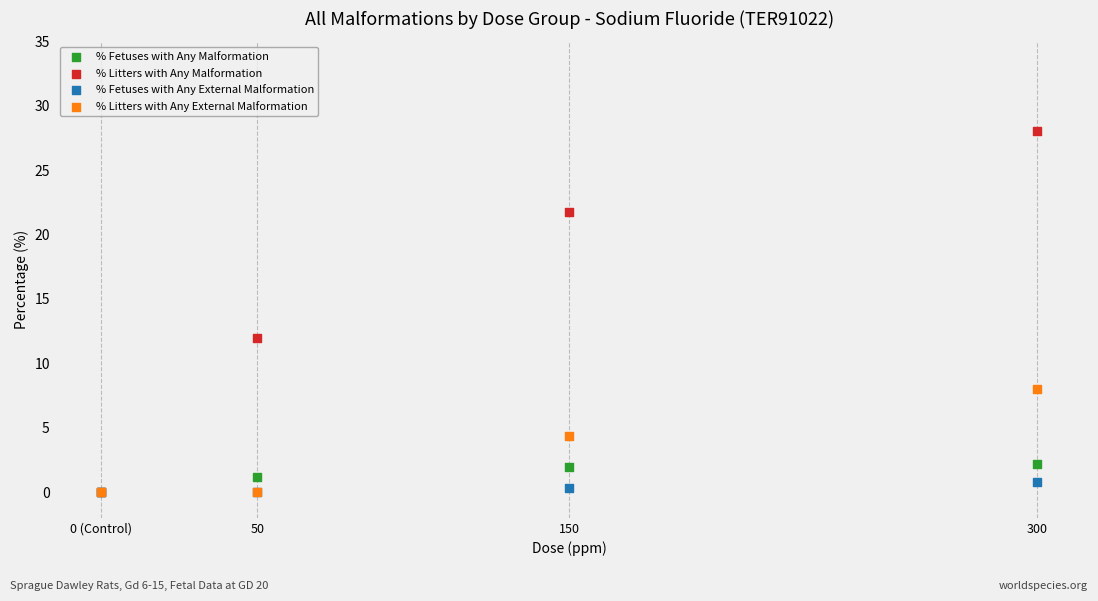

Across all series, what Y value is closest to 14?

12.0